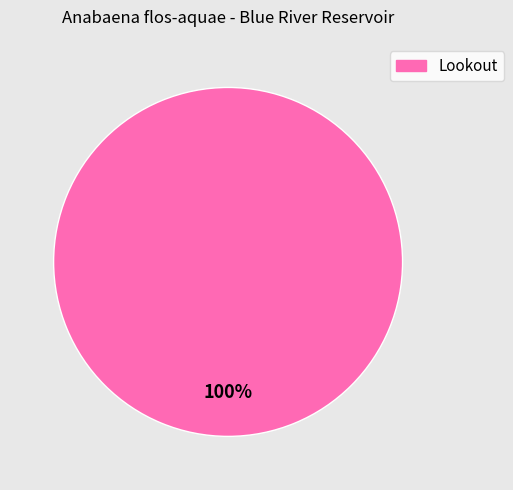

Does any single category account for the majority?

Yes